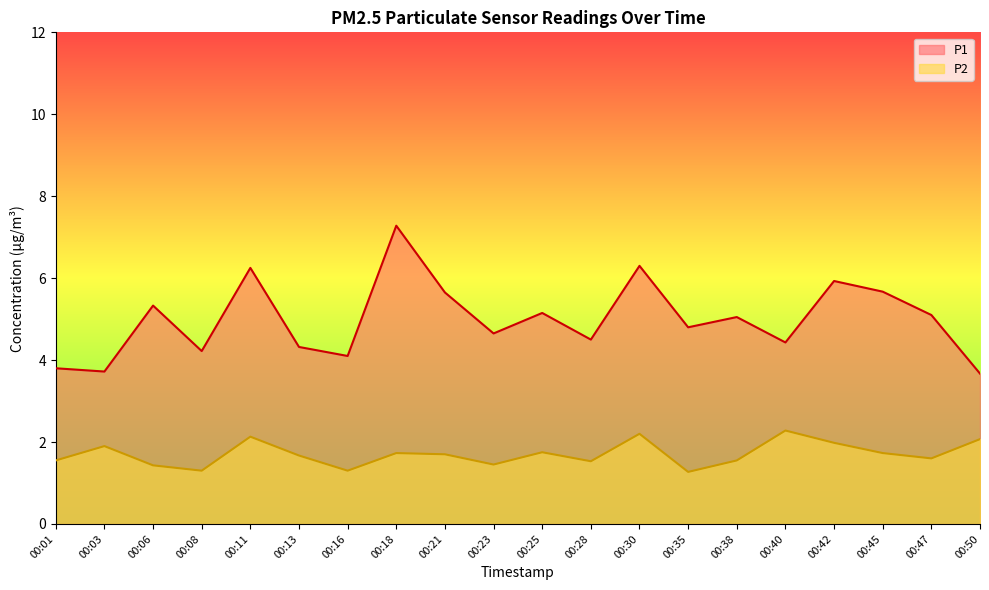

True or false: P2 and P1 cross at least once.

False